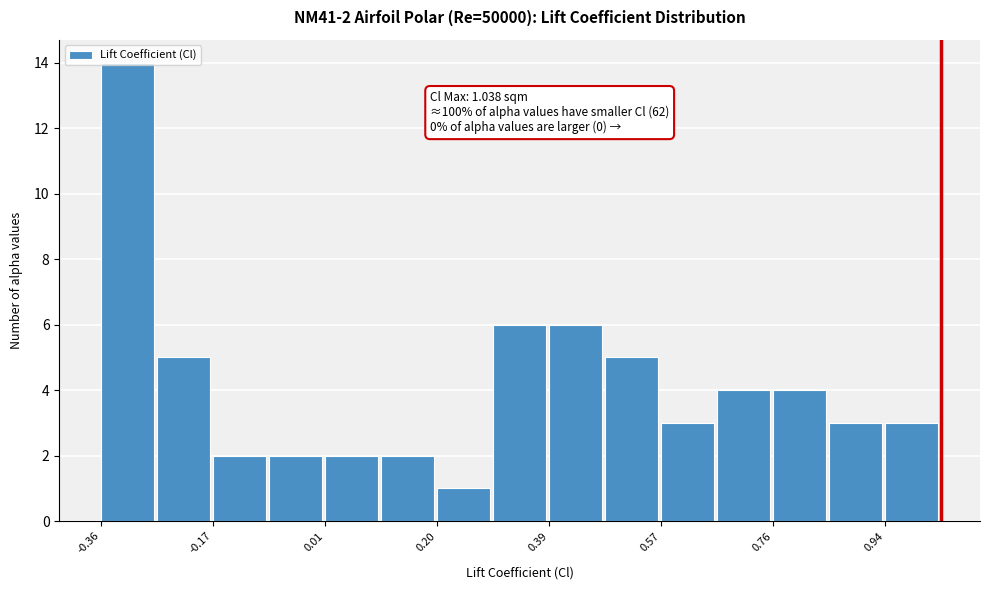

Which range on the x-axis has the tallest bar?

-0.36 to -0.26